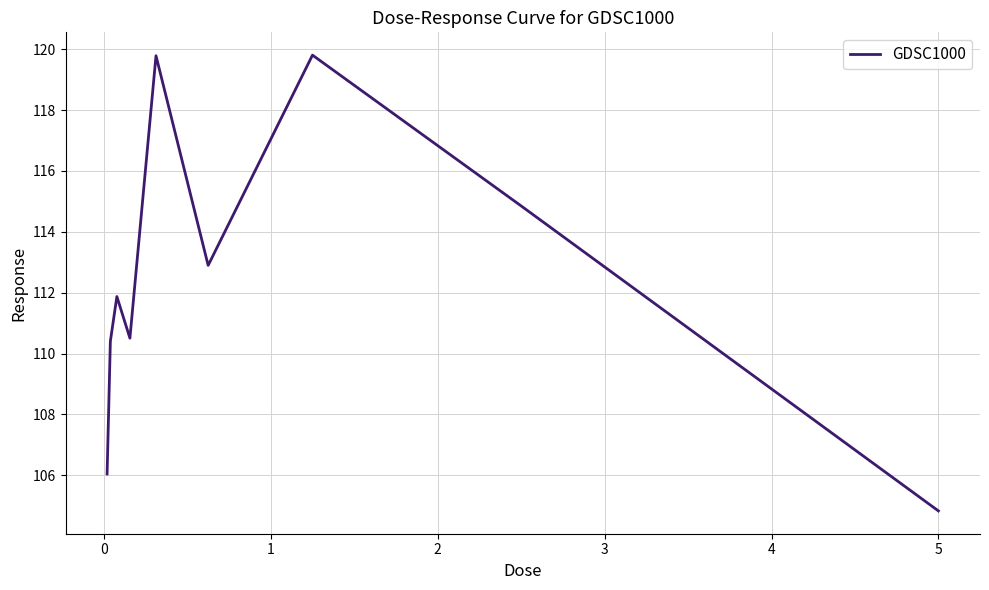

What is the difference between the maximum and minimum values?

15.0